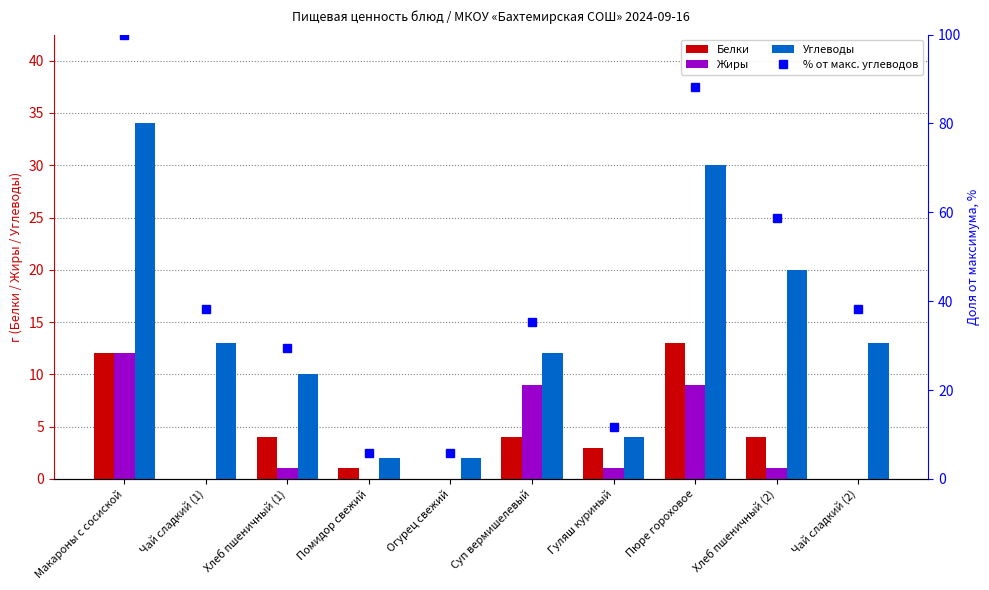

What is the average value of the Жиры series?

3